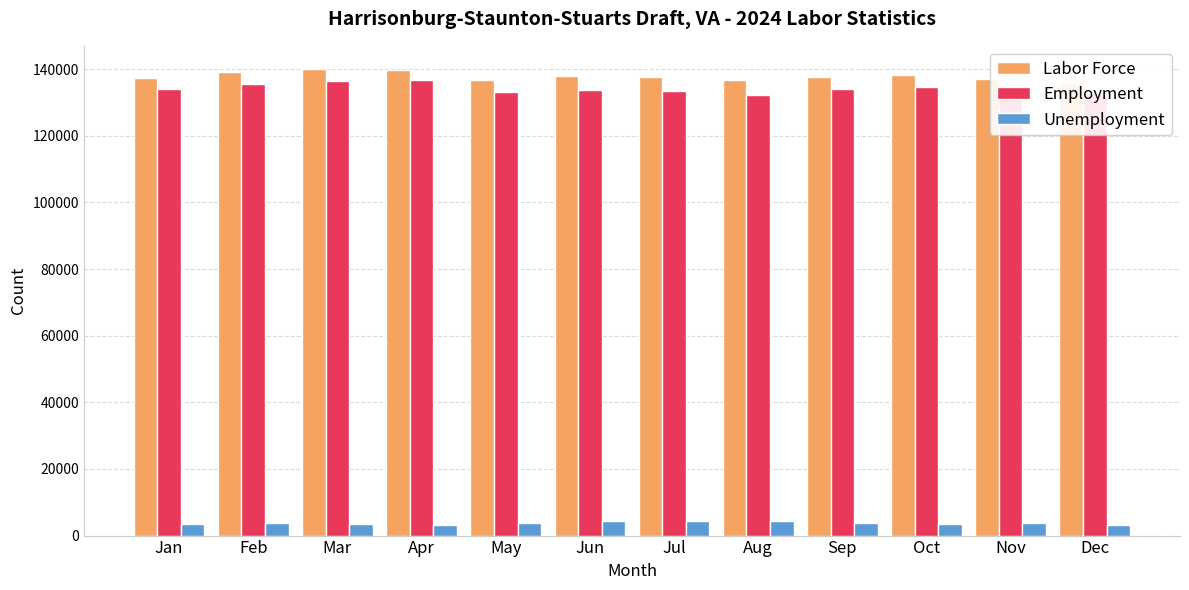

What is the value of the Labor Force bar at the 3rd from the left?

140004